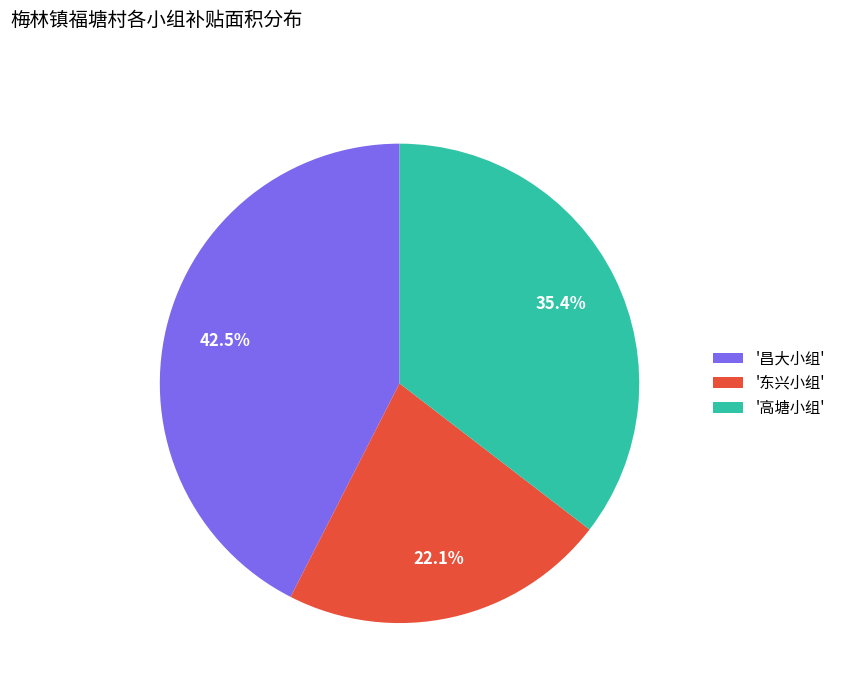

Rank the categories by value from highest to lowest.

'昌大小组', '高塘小组', '东兴小组'